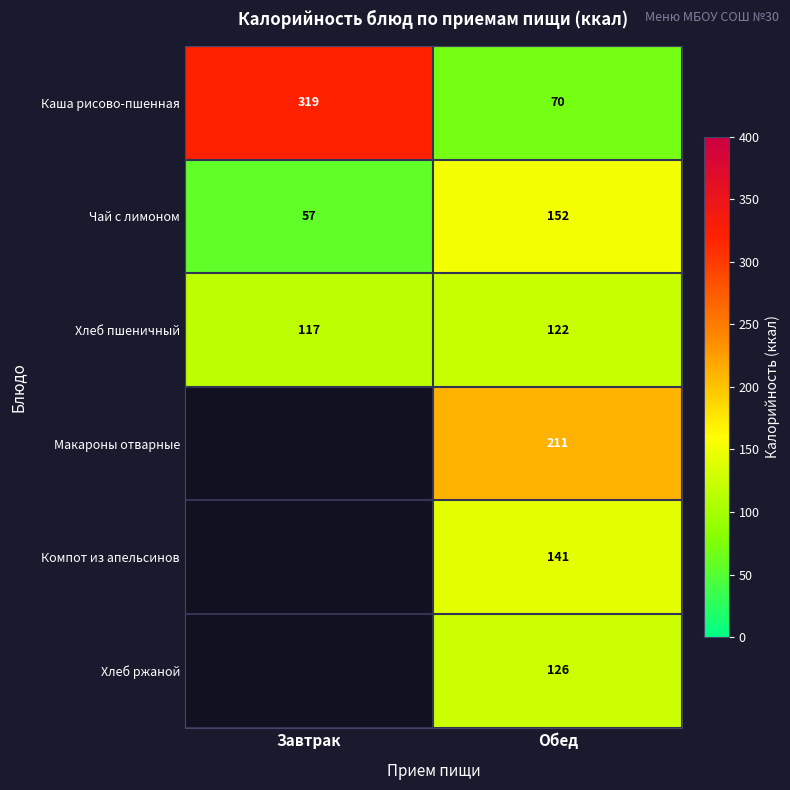

What is the sum of the Чай с лимоном values at Обед and Завтрак?

209